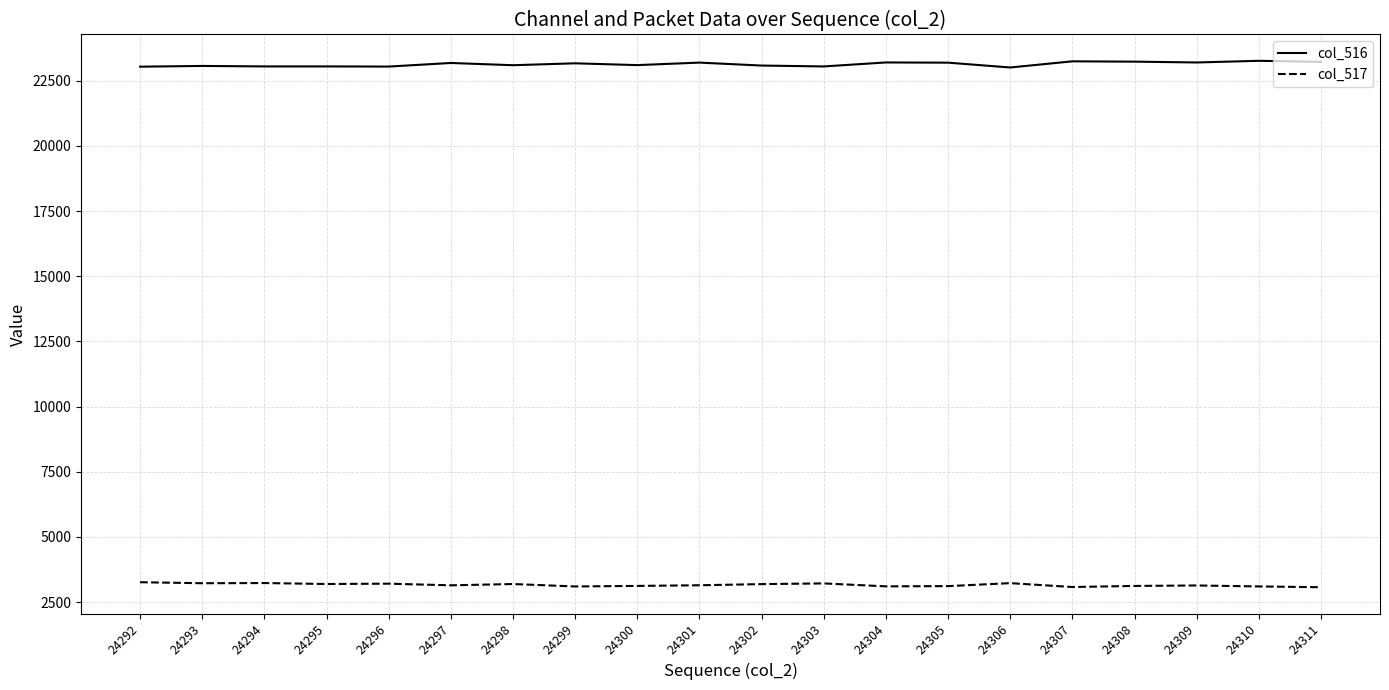

What are all the series names shown in the legend?

col_516, col_517